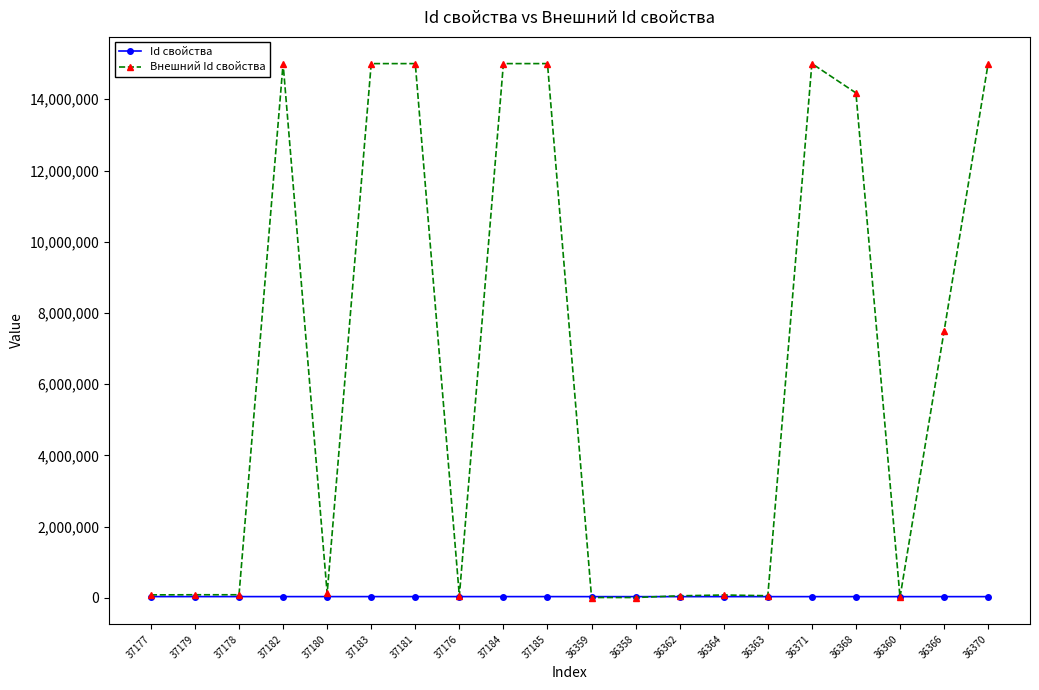

Which series has the largest total across all categories?

Внешний Id свойства